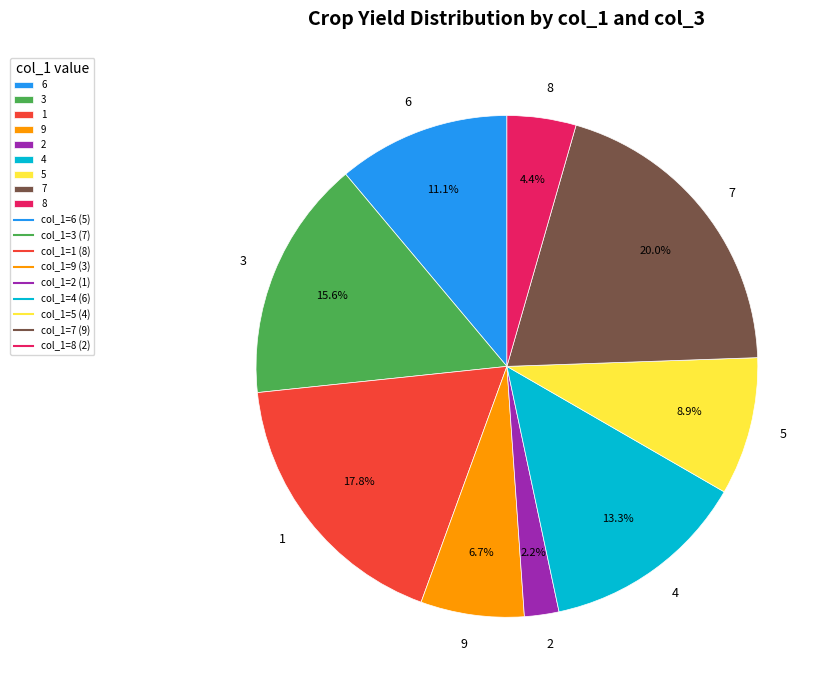

What percentage is NOT represented by 8?

95.6%